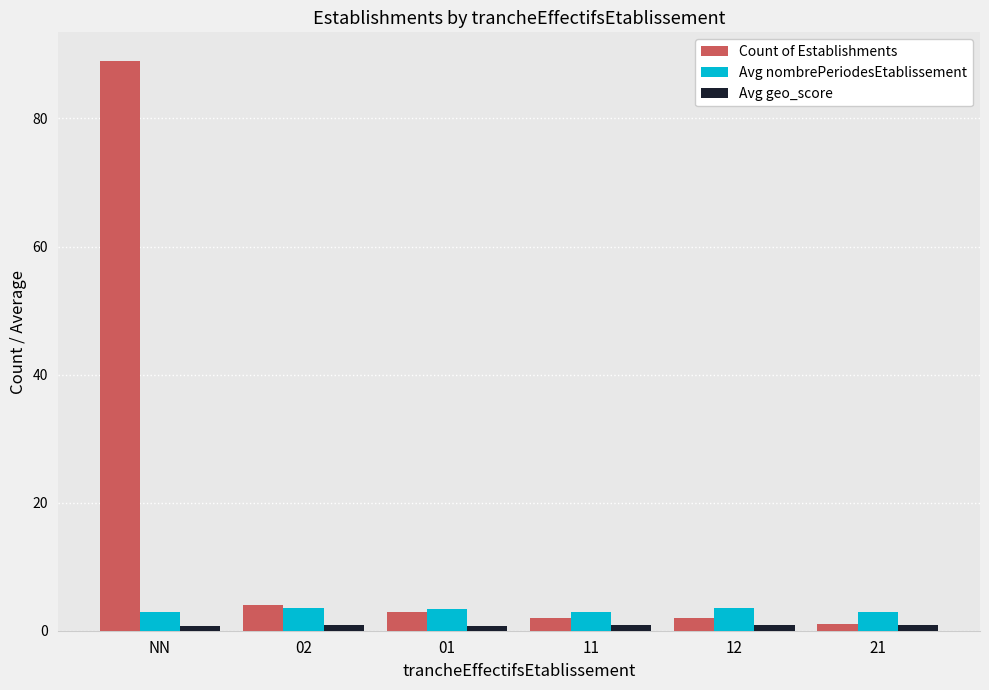

What is the sum of the Count of Establishments values at 01 and 21?

4.0